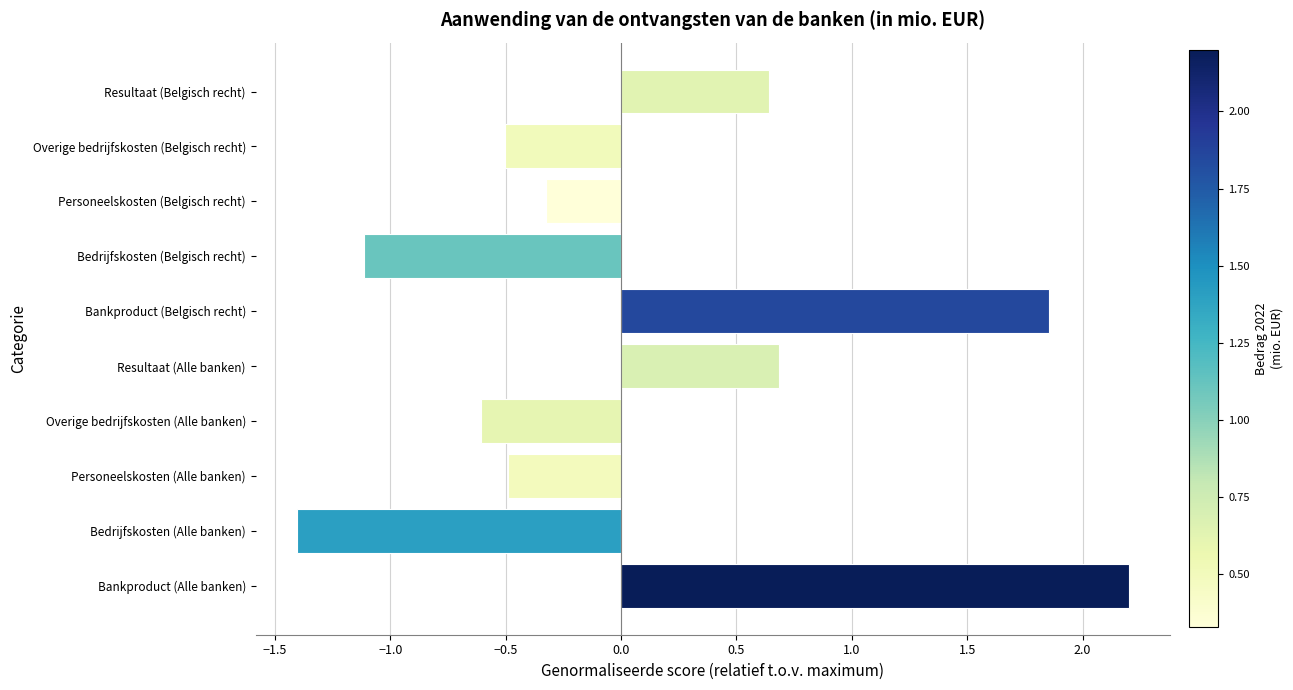

The chart shows a value of 0.1 at Resultaat (Alle banken). True or false?

False